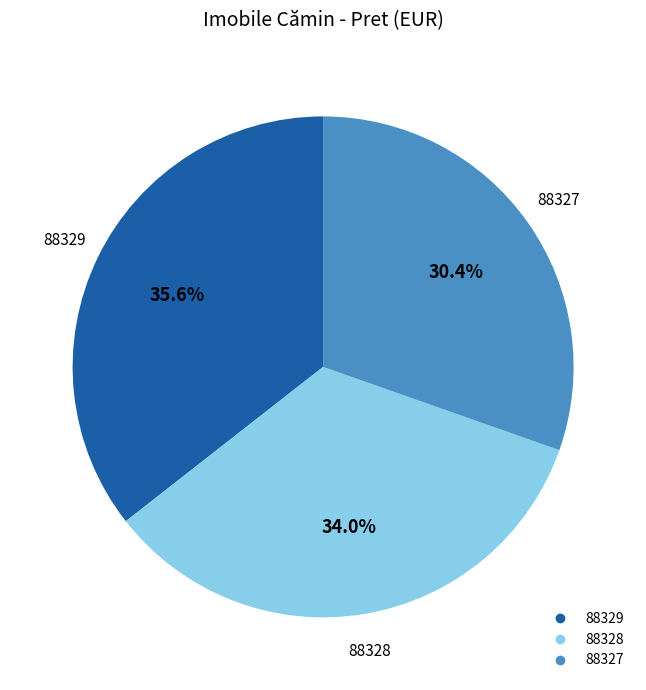

The 88327 slice represents 18% of the pie. True or false?

False